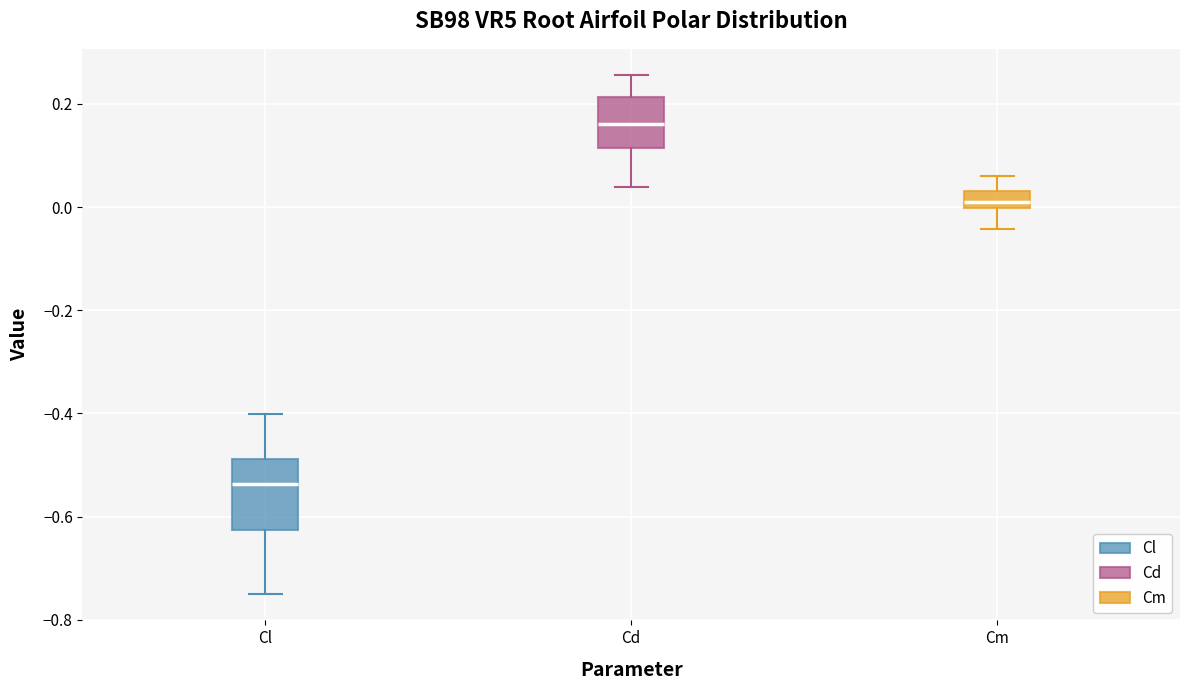

Which box has the highest median line?

Cd